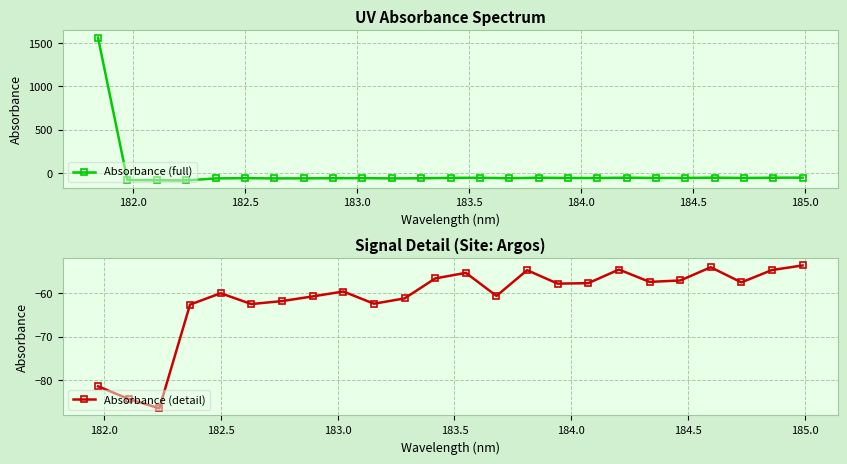

Where is the first local minimum?

182.2359681898